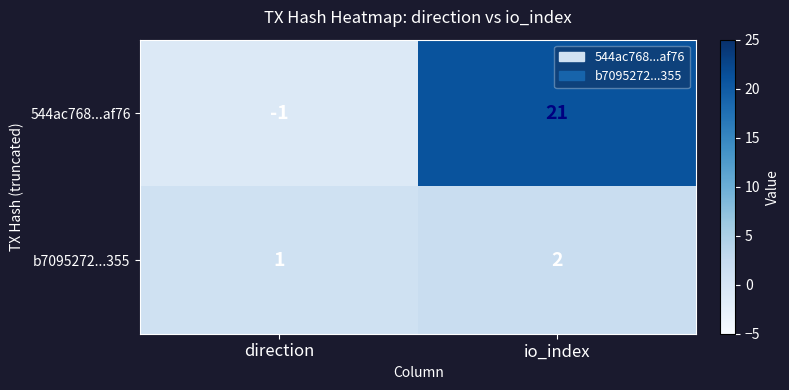

Reading left to right, transcribe all the data shown in this chart.

544ac768...af76: -1	21
b7095272...355: 1	2